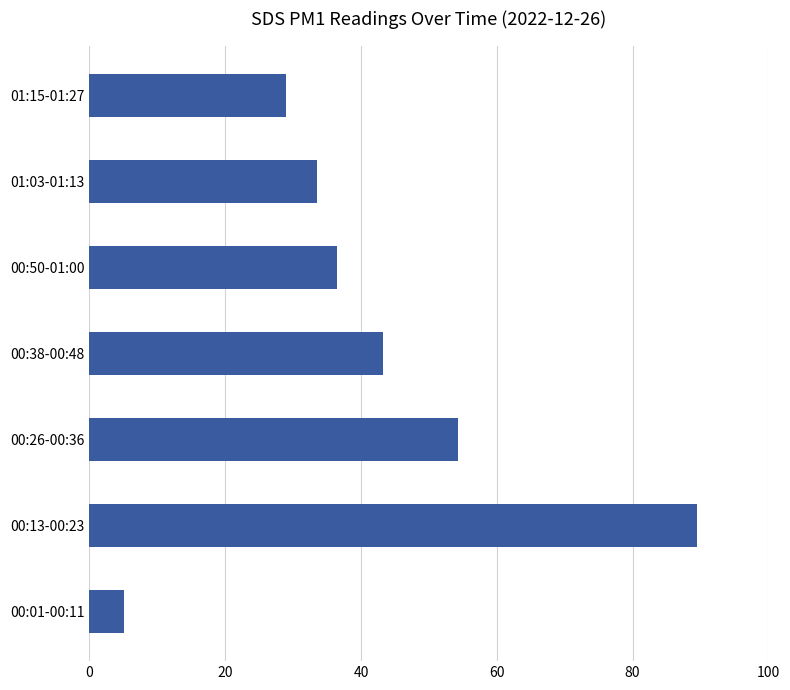

True or false: the data shows 9.1 at 01:15-01:27.

False